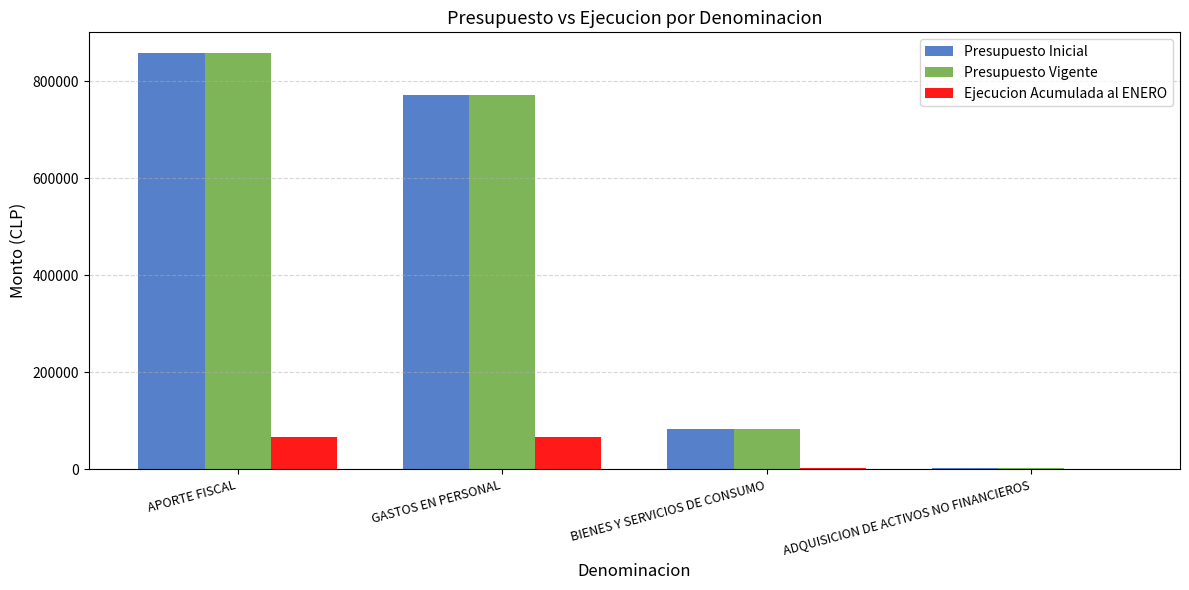

Is it true that Presupuesto Inicial equals 857521 at APORTE FISCAL?

True